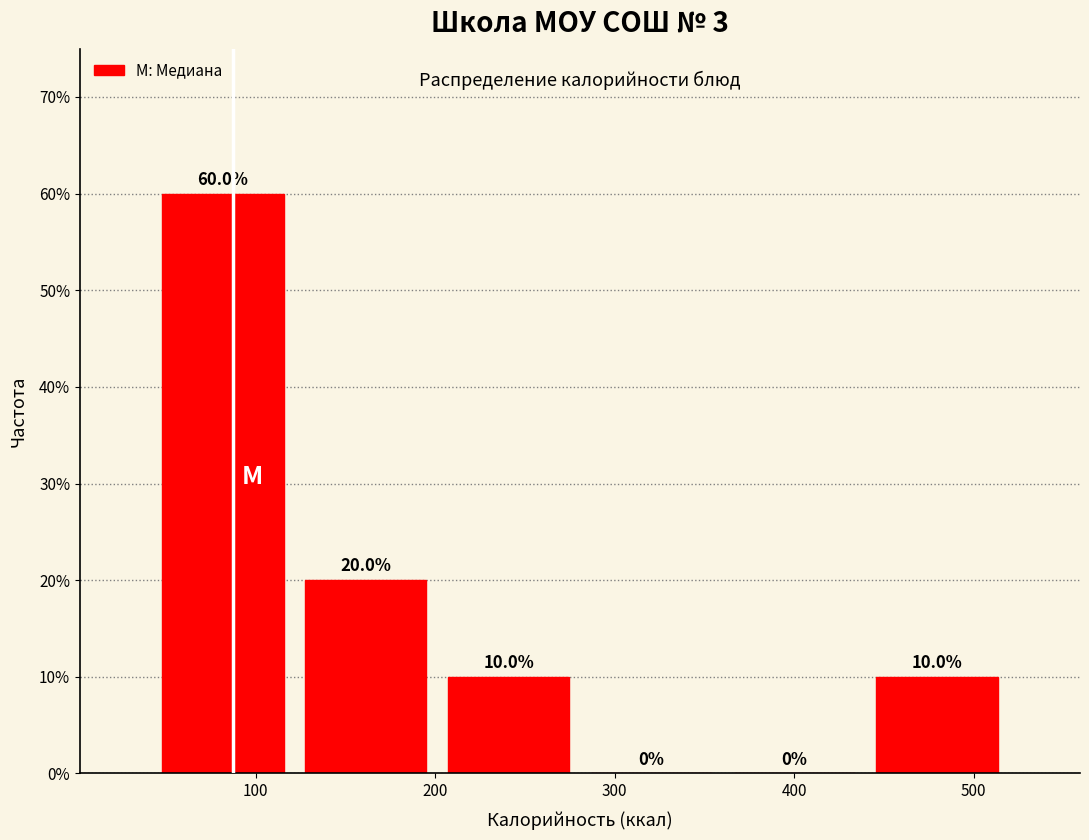

Reading left to right, transcribe this chart: for each bar, give the range it covers on the x-axis and its height. The bar edges are not printed on the chart, so give them approximately, as read against the axis.

40 to 120: 60.0
120 to 200: 20.0
200 to 280: 10.0
280 to 360: 0.0
360 to 440: 0.0
440 to 520: 10.0